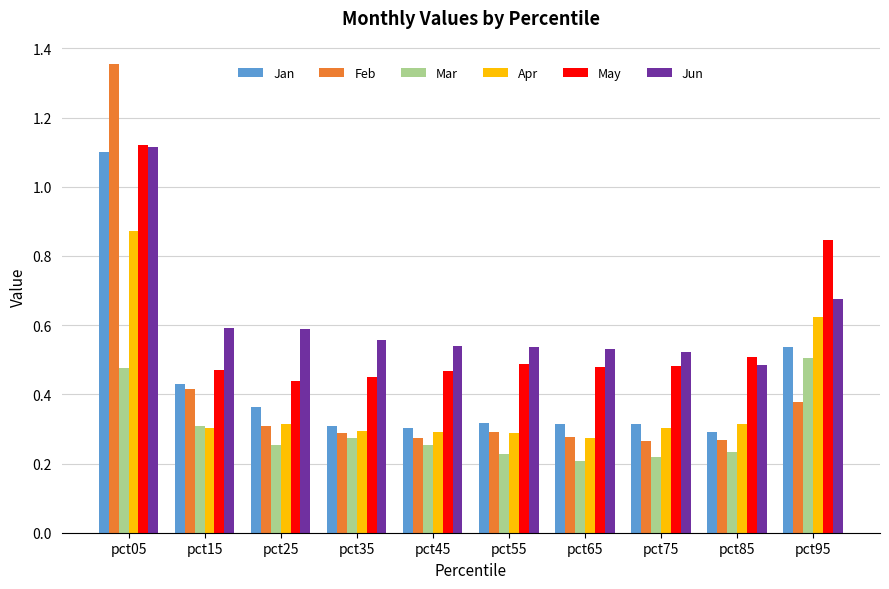

What is the sum of all Mar values?

3.0